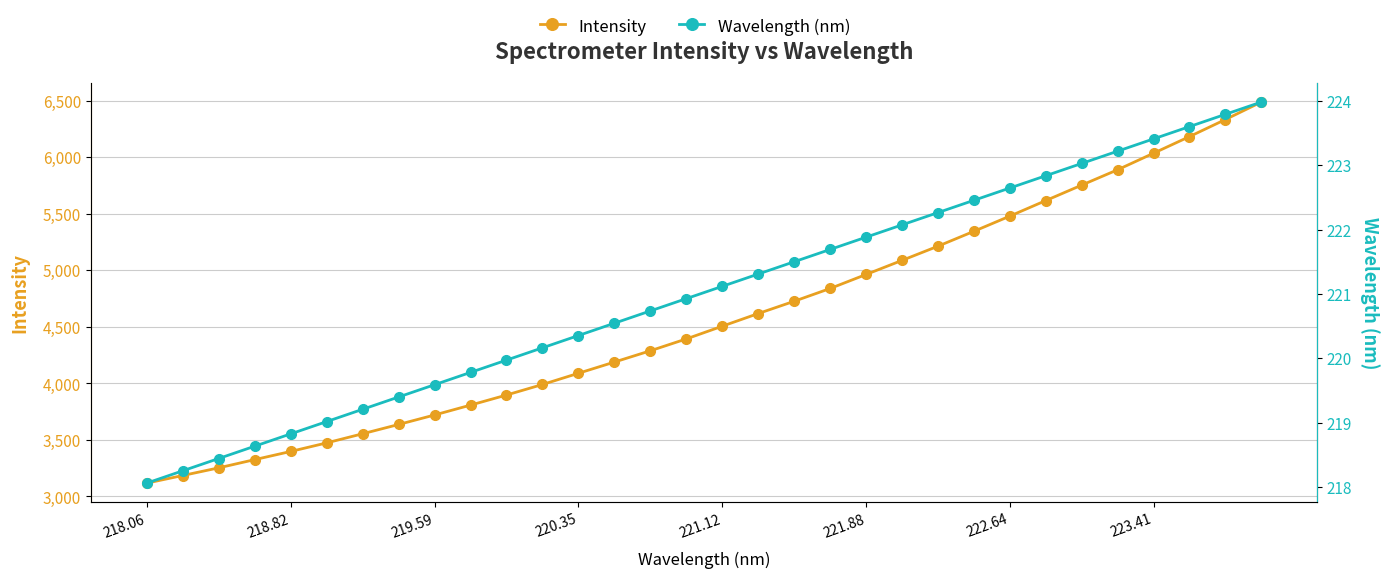

What is the total value across all series at 218.06?

3335.9